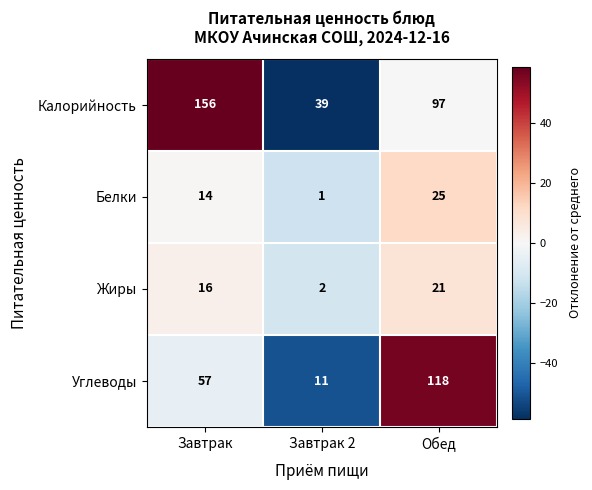

How many data points in Калорийность are less than 97?

1